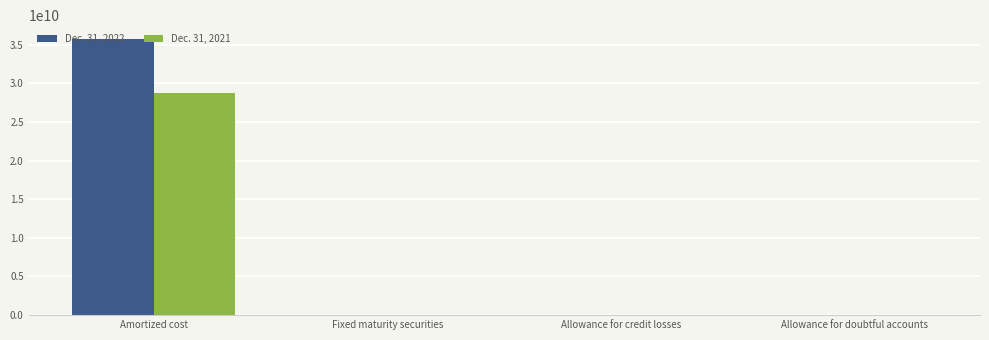

Which label corresponds to the largest value in the chart?

Amortized cost